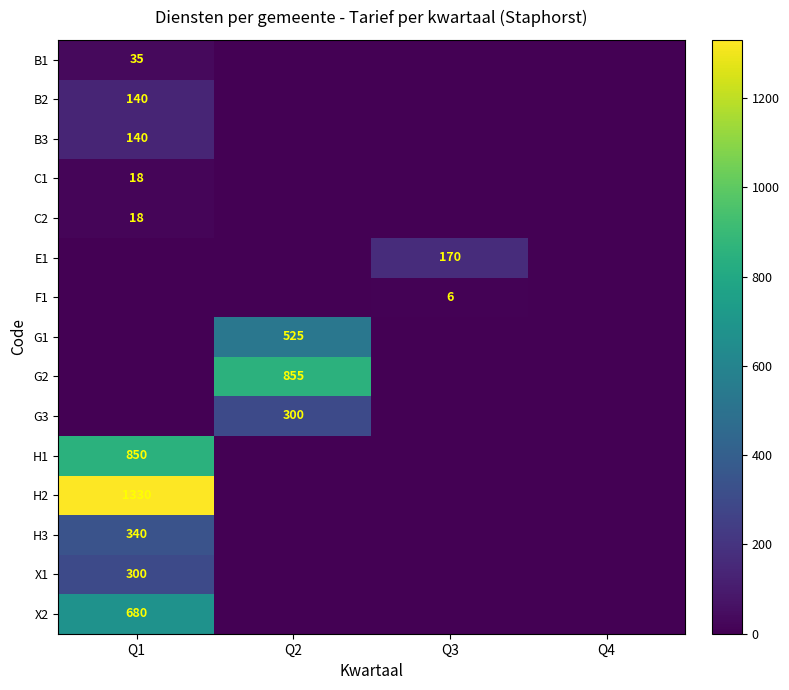

True or false: G1 has a value of 733 at Q2.

False